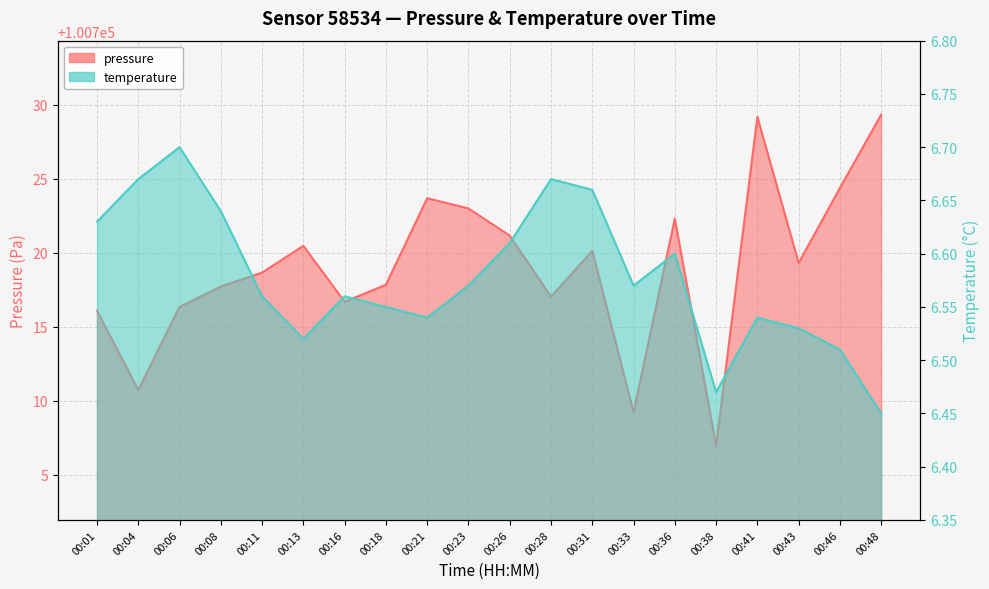

What value does the pressure series have at 00:16?

100716.7